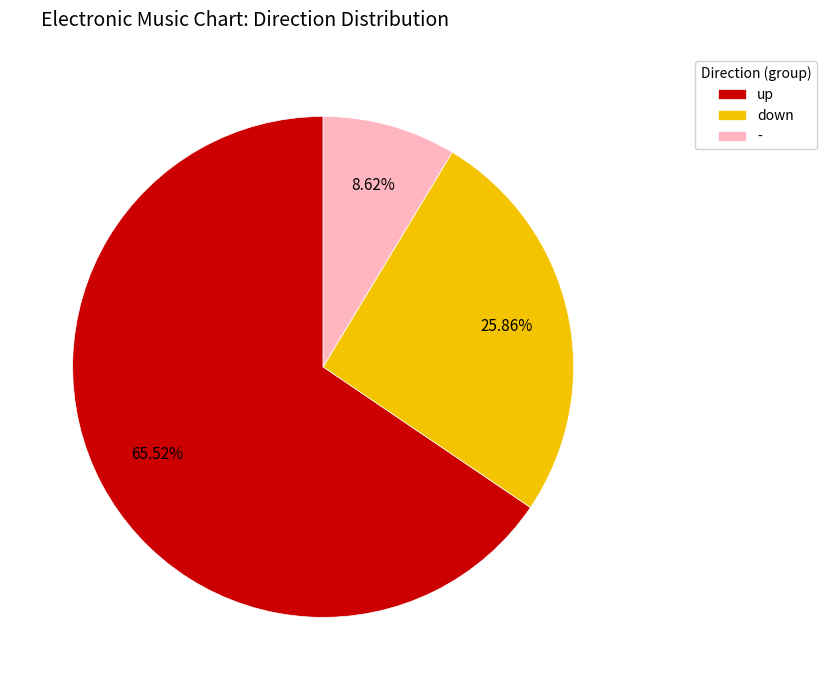

Is there a majority slice in this chart?

Yes